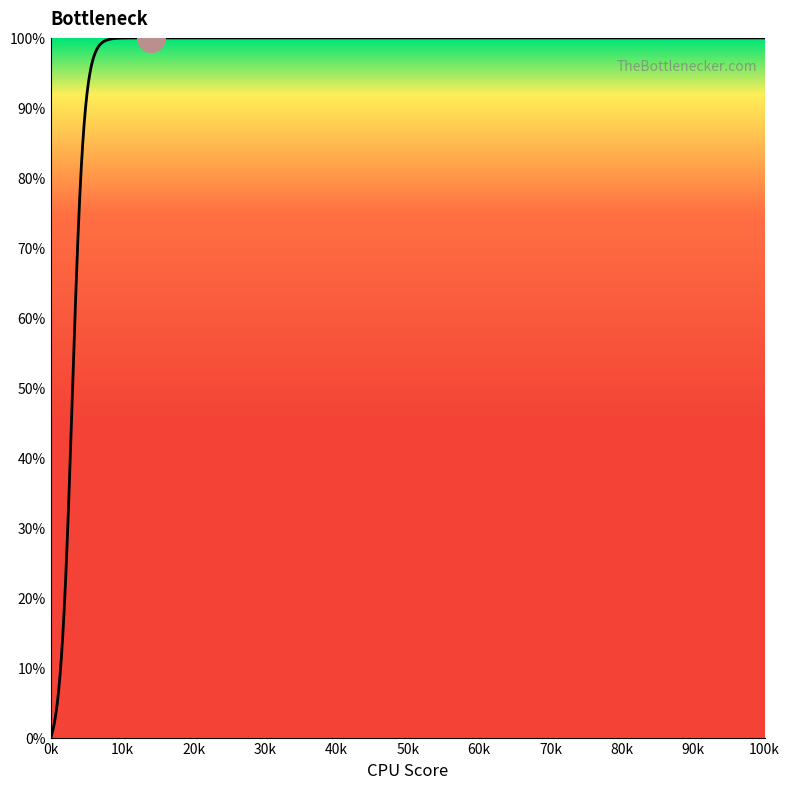

Between 323.31 and 323.31, which is larger?

323.31